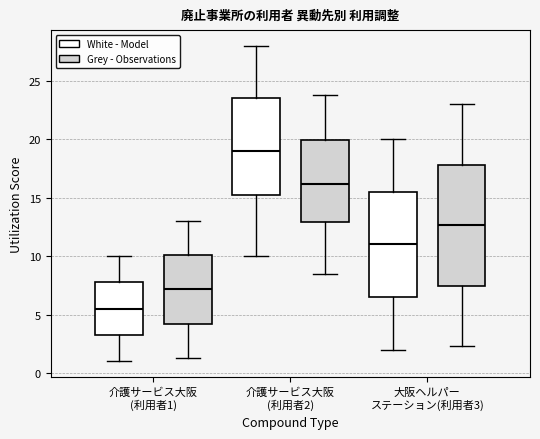

Reading left to right, transcribe this box plot: for each box, give where its median line is, the range the box spans, and where its two whiskers end, as read against the y-axis. The values are not printed on the chart, so give them approximately, as read against the axis.

介護サービス大阪 (利用者1) (White - Model): median 5.5, box 3.5 to 8.0, whiskers 1.0 to 10.0
介護サービス大阪 (利用者1) (Grey - Observations): median 7.0, box 4.0 to 10.0, whiskers 1.5 to 13.0
介護サービス大阪 (利用者2) (White - Model): median 19.0, box 15.5 to 23.5, whiskers 10.0 to 28.0
介護サービス大阪 (利用者2) (Grey - Observations): median 16.0, box 13.0 to 20.0, whiskers 8.5 to 24.0
大阪ヘルパー ステーション(利用者3) (White - Model): median 11.0, box 6.5 to 15.5, whiskers 2.0 to 20.0
大阪ヘルパー ステーション(利用者3) (Grey - Observations): median 12.5, box 7.5 to 18.0, whiskers 2.5 to 23.0